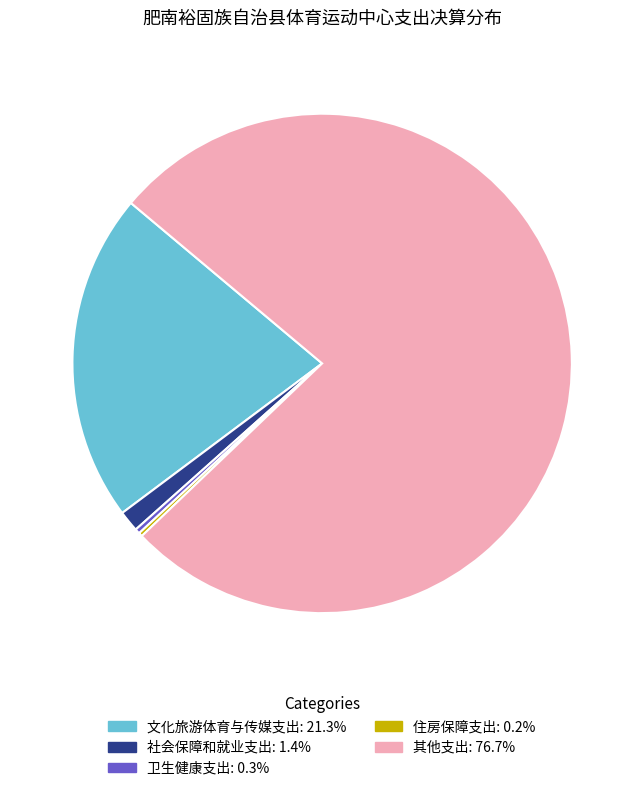

Between 卫生健康支出 and 文化旅游体育与传媒支出, which is larger?

文化旅游体育与传媒支出